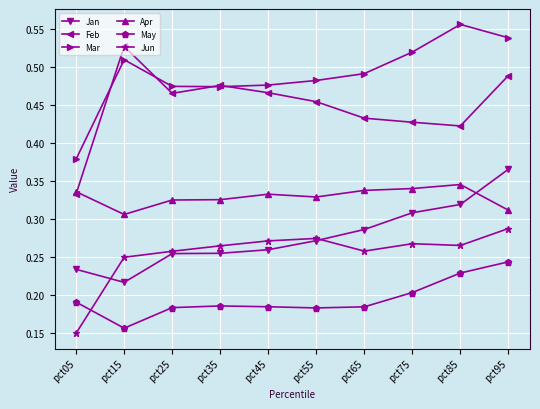

At how many categories does at least one series exceed 0?

10